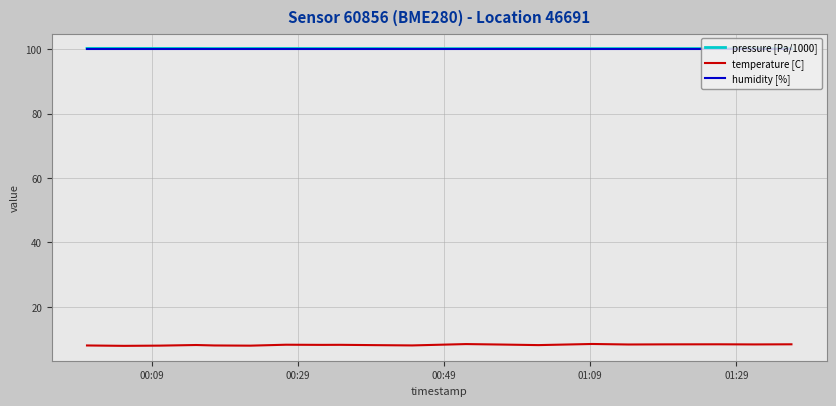

What is the greatest value displayed?

100.2